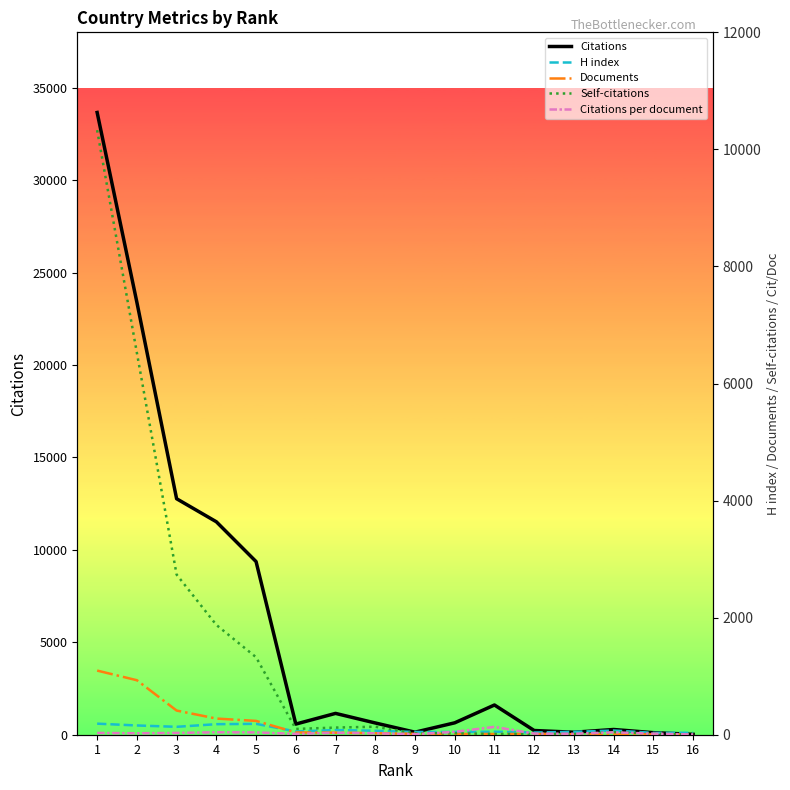

What are all the series names shown in the legend?

Citations, H index, Documents, Self-citations, Citations per document